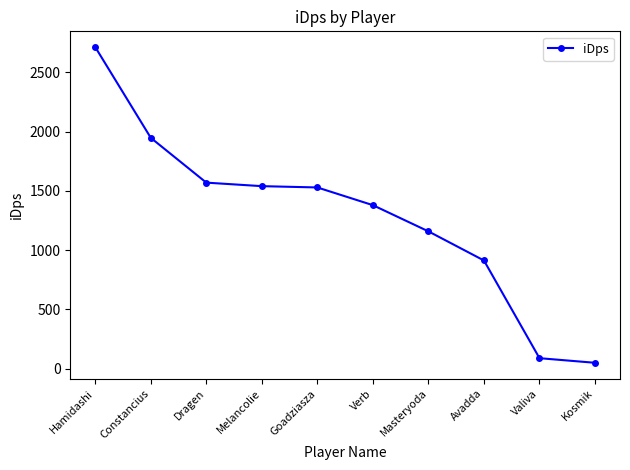

The chart shows a value of 684.6 at Masteryoda. True or false?

False